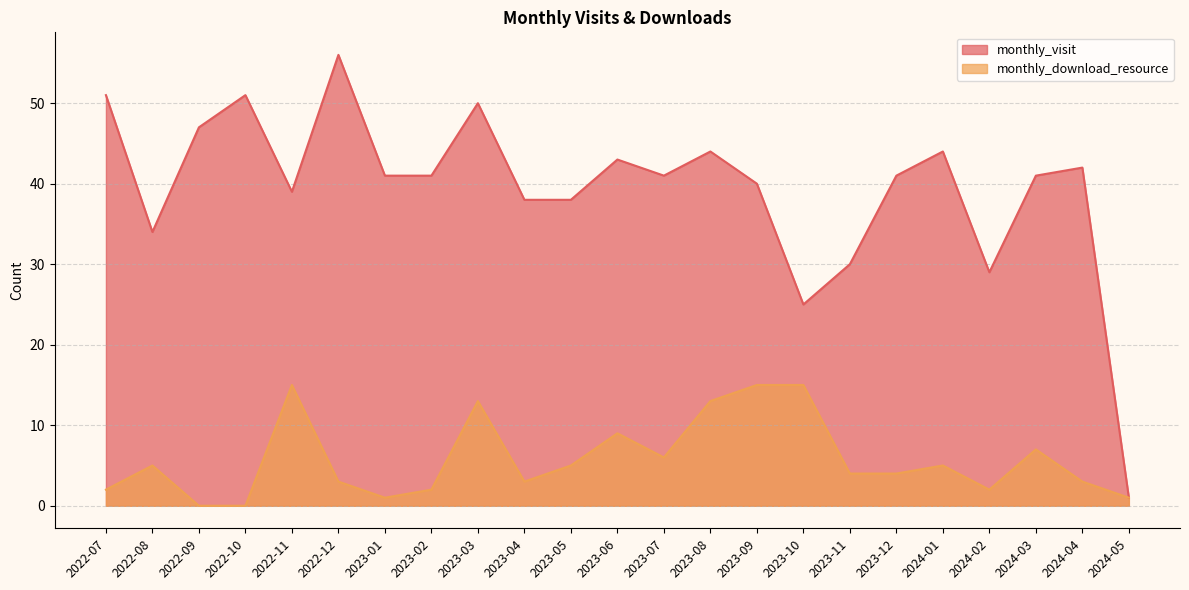

What is the total value across all series at 2023-03?

63